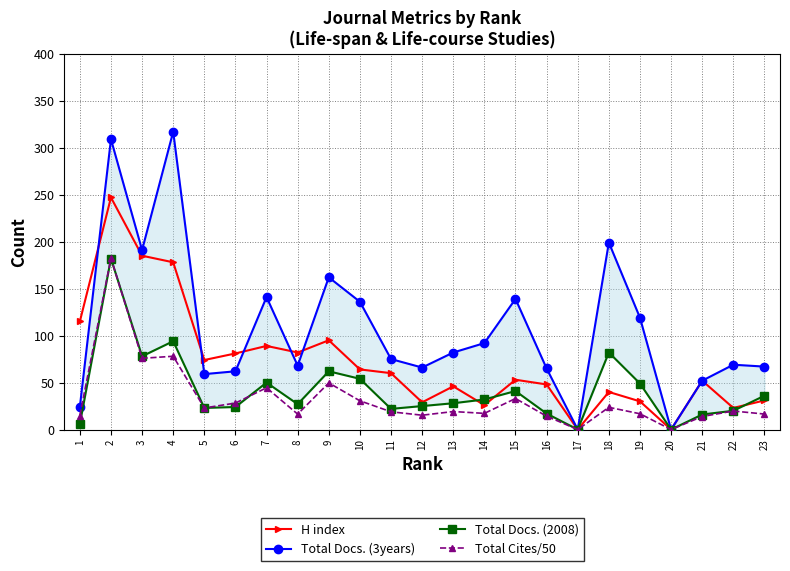

Rank the series by their maximum value, from highest to lowest.

Total Docs. (3years), H index, Total Cites/50, Total Docs. (2008)